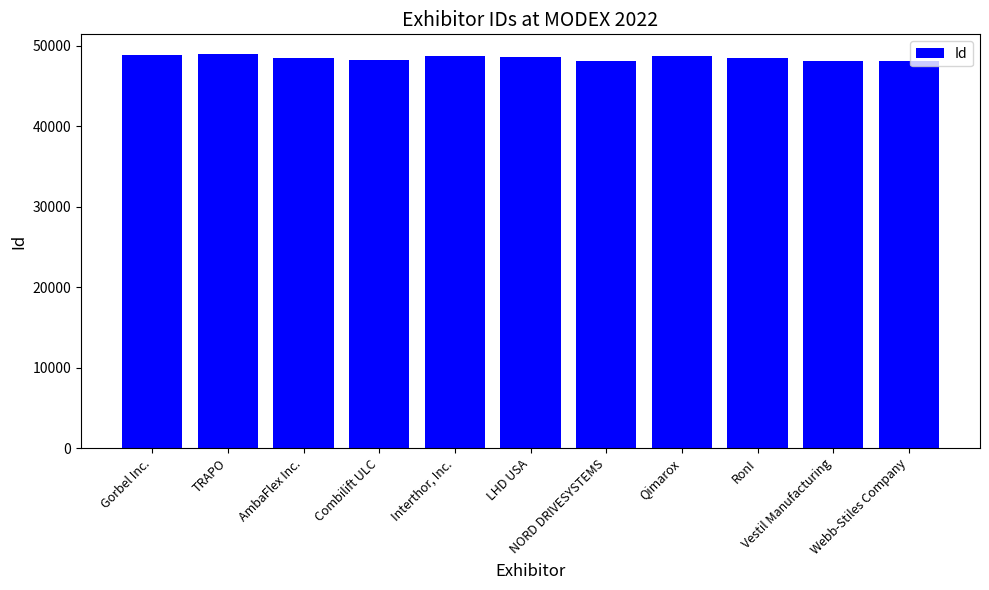

What is the value of the 7th bar from the left?

48124